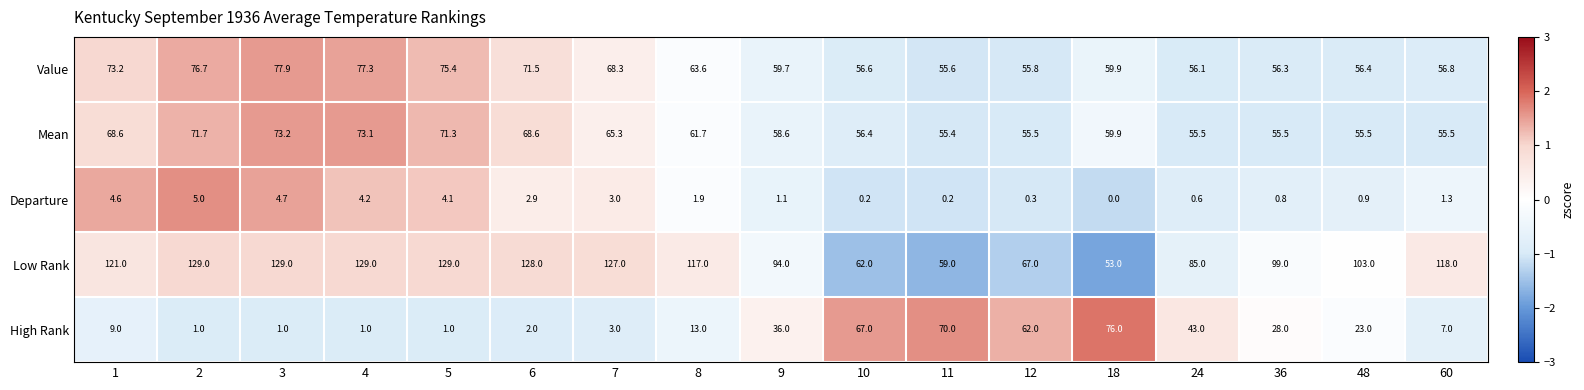

Is it true that Value equals 89.4 at 10?

False